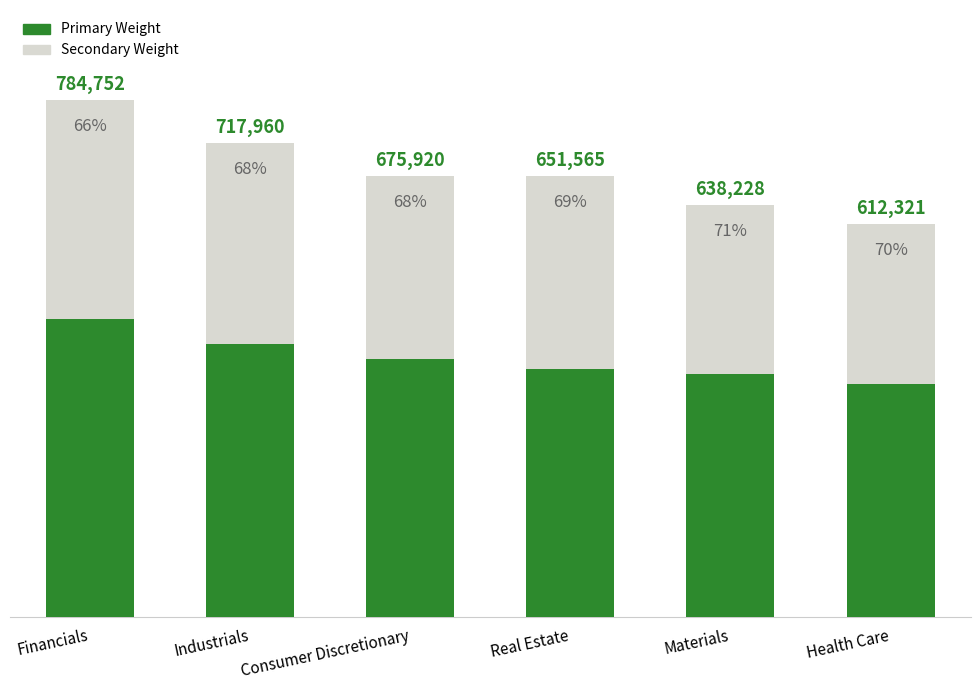

Which series has the largest total across all categories?

Primary Weight